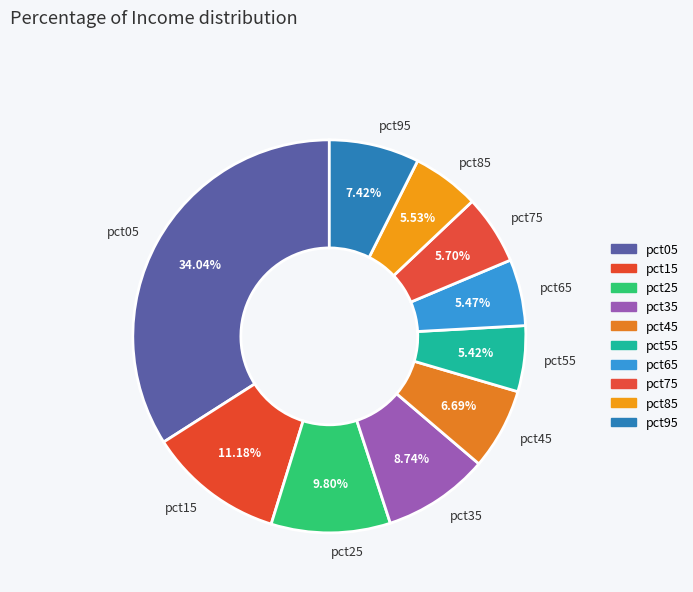

Between pct35 and pct25, which is larger?

pct25